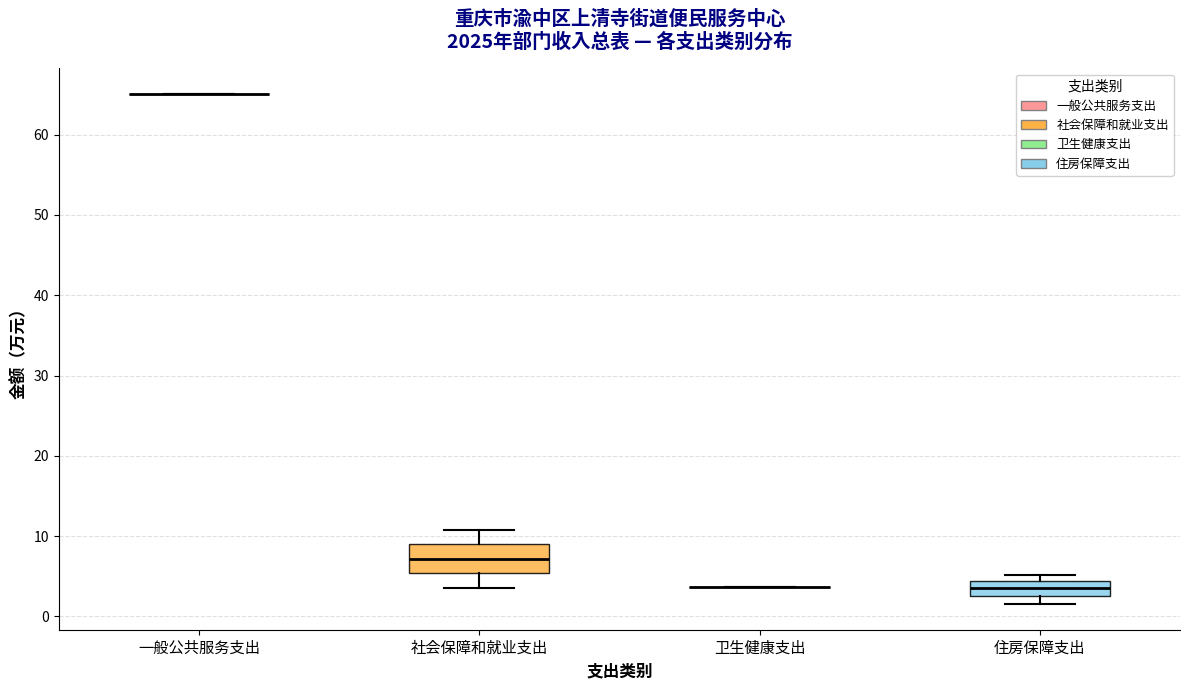

Comparing the boxes themselves (not the whiskers), which one is the tallest?

社会保障和就业支出